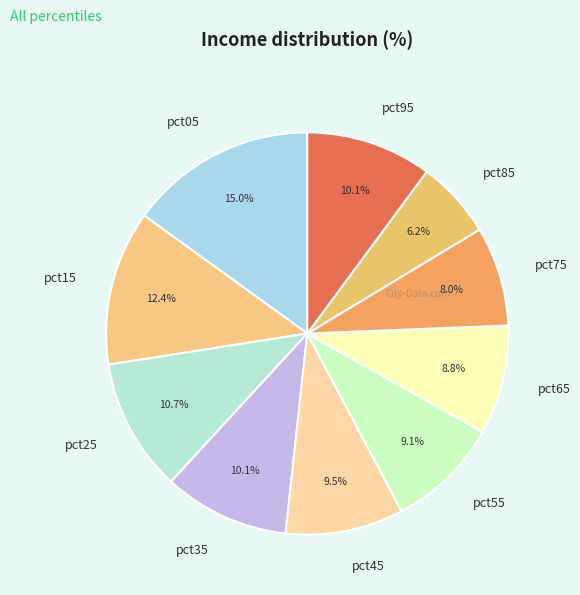

To the nearest percent, what percentage of the pie is pct85?

6%